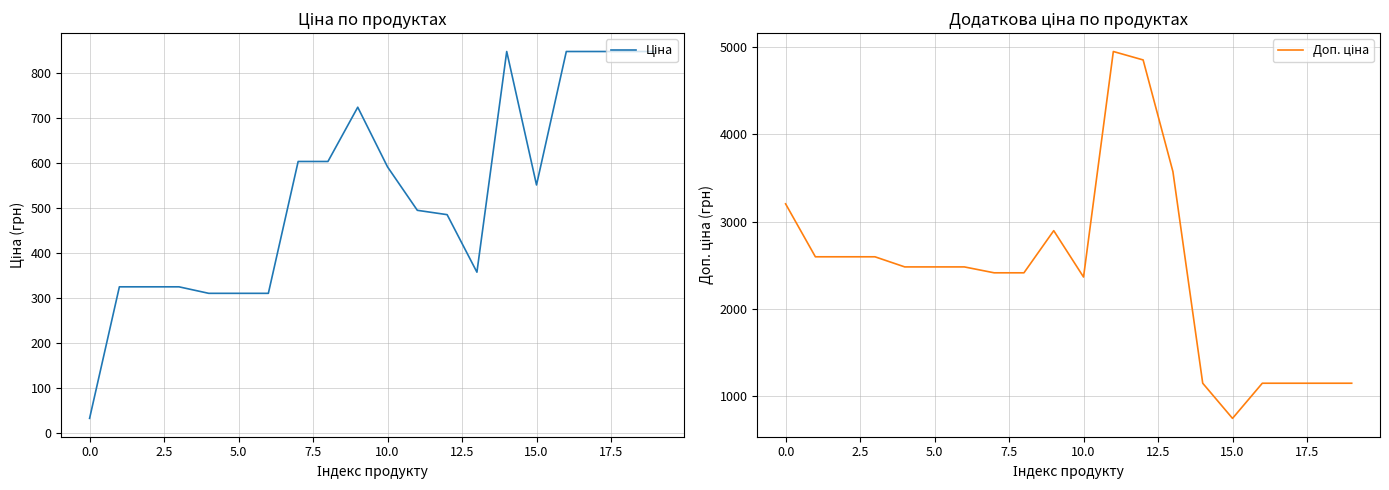

What is the difference between the maximum and minimum values in the Доп. ціна series?

4203.4